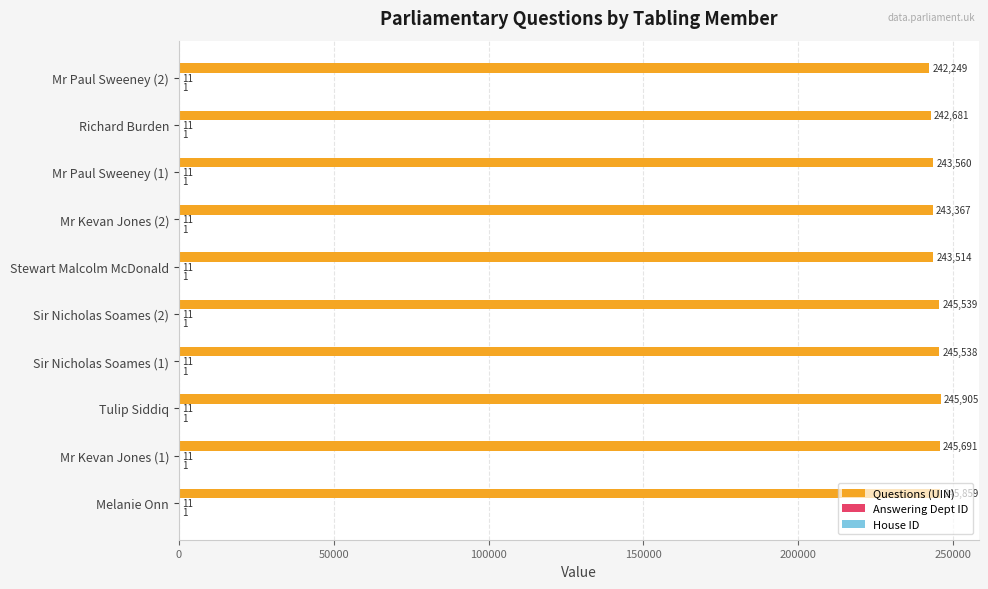

True or false: Questions (UIN) has a value of 430307 at Richard Burden.

False